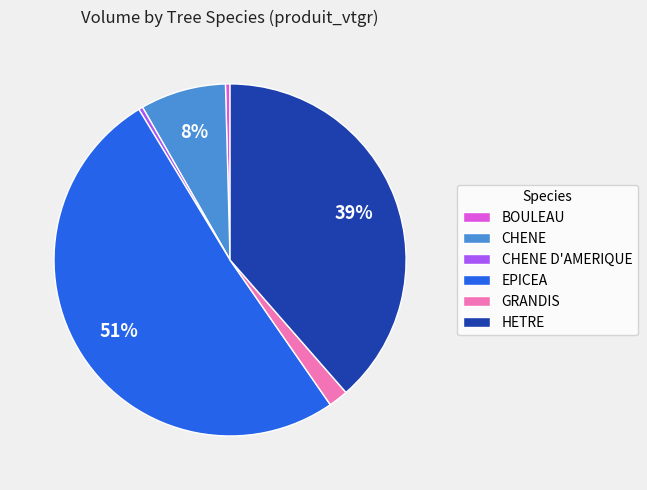

To the nearest percent, what is the combined percentage of EPICEA and HETRE?

90%